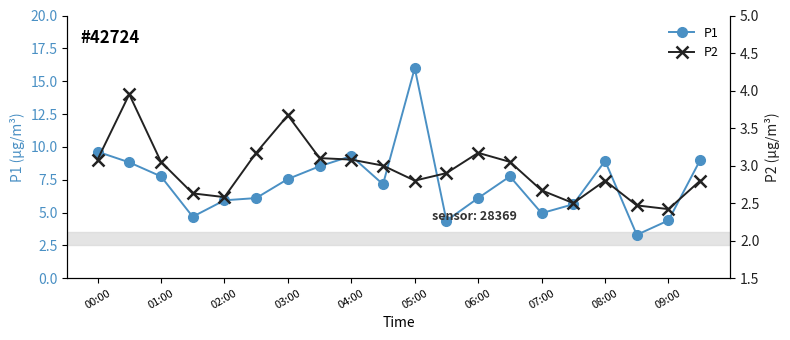

Is it true that P1 equals 8.9 at 08:00?

True